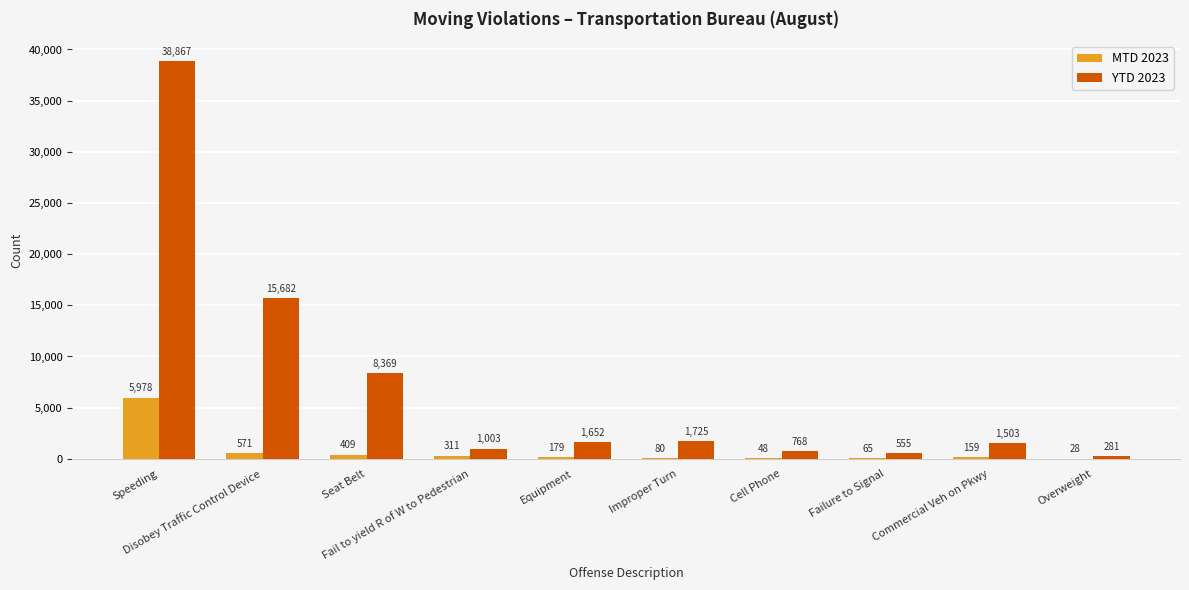

What is the sum of all YTD 2023 values?

70405